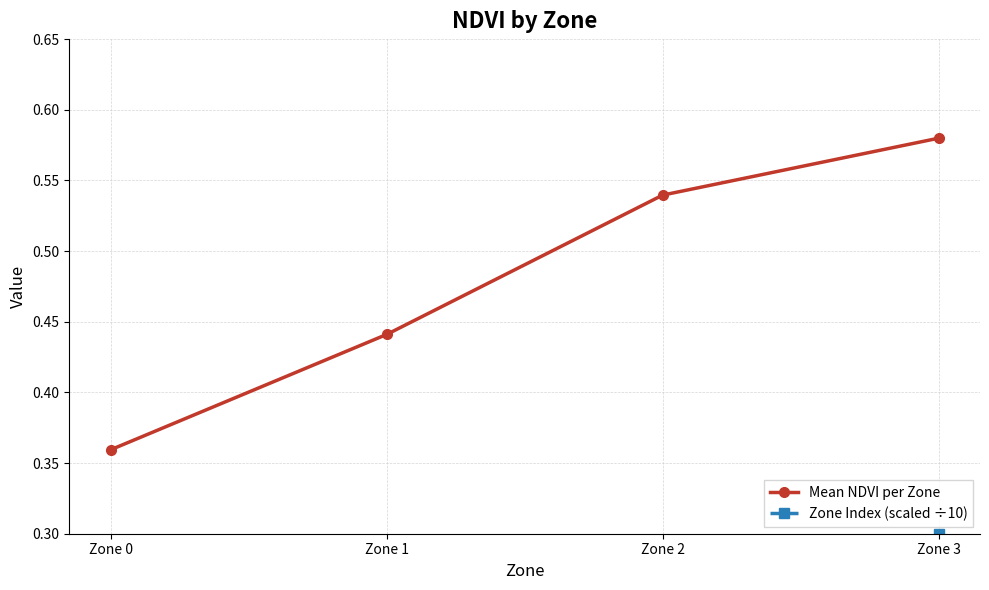

What is the sum of the Zone Index (scaled ÷10) values at Zone 0 and Zone 3?

0.3